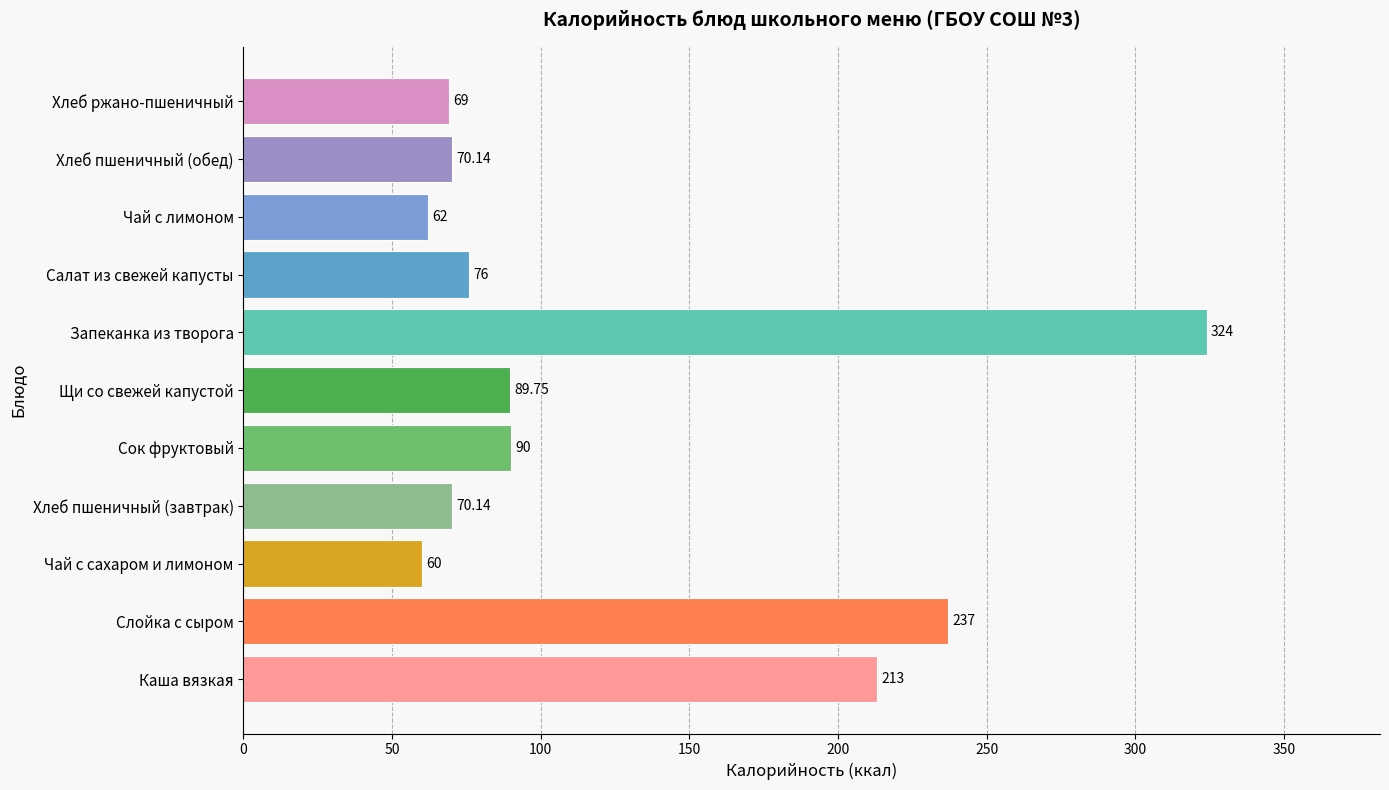

What is the difference between the maximum and second lowest values?

262.0